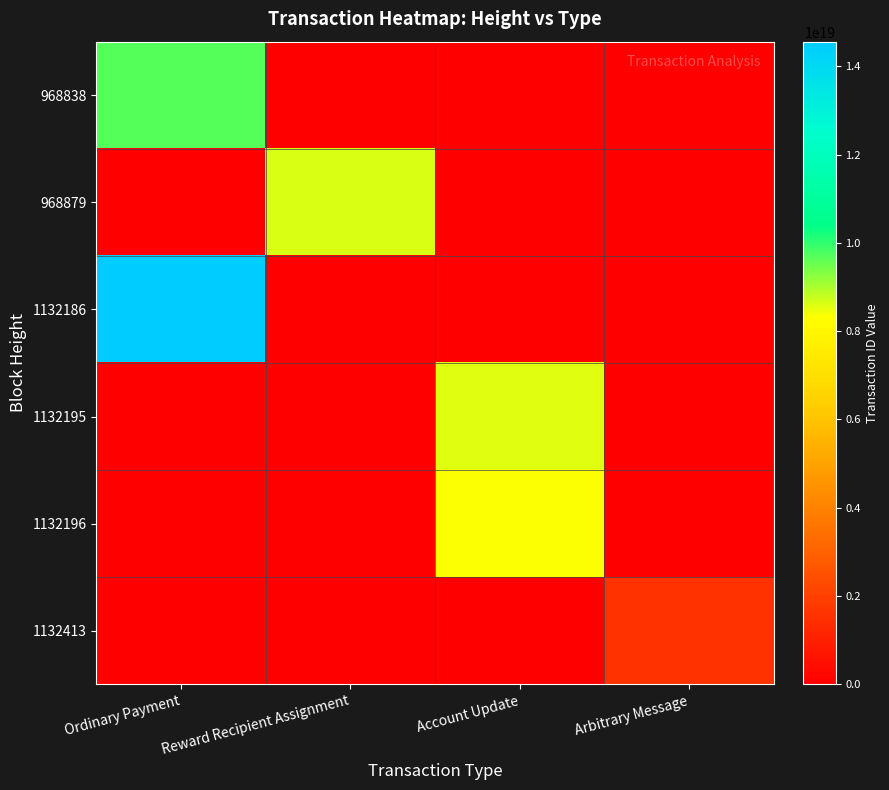

Reading left to right, transcribe all the data shown in this chart.

968838: Ordinary Payment=9715053549470357504	Reward Recipient Assignment=0	Account Update=0	Arbitrary Message=0
968879: Ordinary Payment=0	Reward Recipient Assignment=8613892247486479360	Account Update=0	Arbitrary Message=0
1132186: Ordinary Payment=14560488972329433088	Reward Recipient Assignment=0	Account Update=0	Arbitrary Message=0
1132195: Ordinary Payment=0	Reward Recipient Assignment=0	Account Update=8576872854452971520	Arbitrary Message=0
1132196: Ordinary Payment=0	Reward Recipient Assignment=0	Account Update=8305298438338031616	Arbitrary Message=0
1132413: Ordinary Payment=0	Reward Recipient Assignment=0	Account Update=0	Arbitrary Message=1558206948012935936